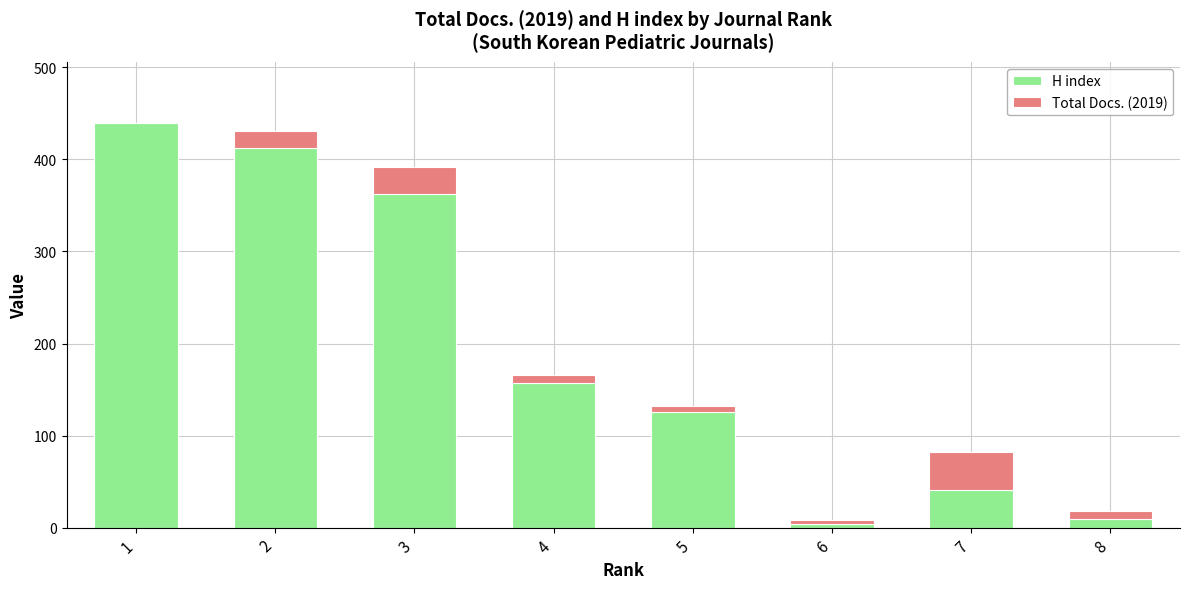

At which category is the sum across all series the highest?

1